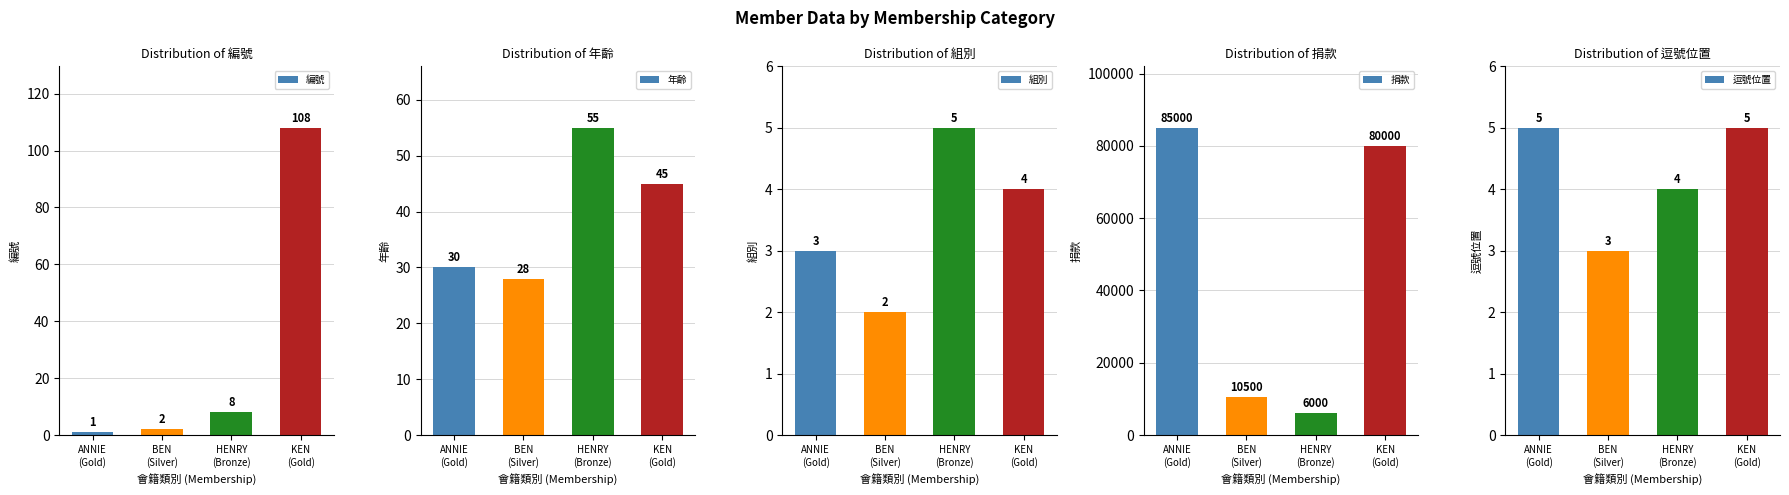

Is the value of 年齡 at HENRY
(Bronze) greater than the value of 組別 at ANNIE
(Gold)?

Yes